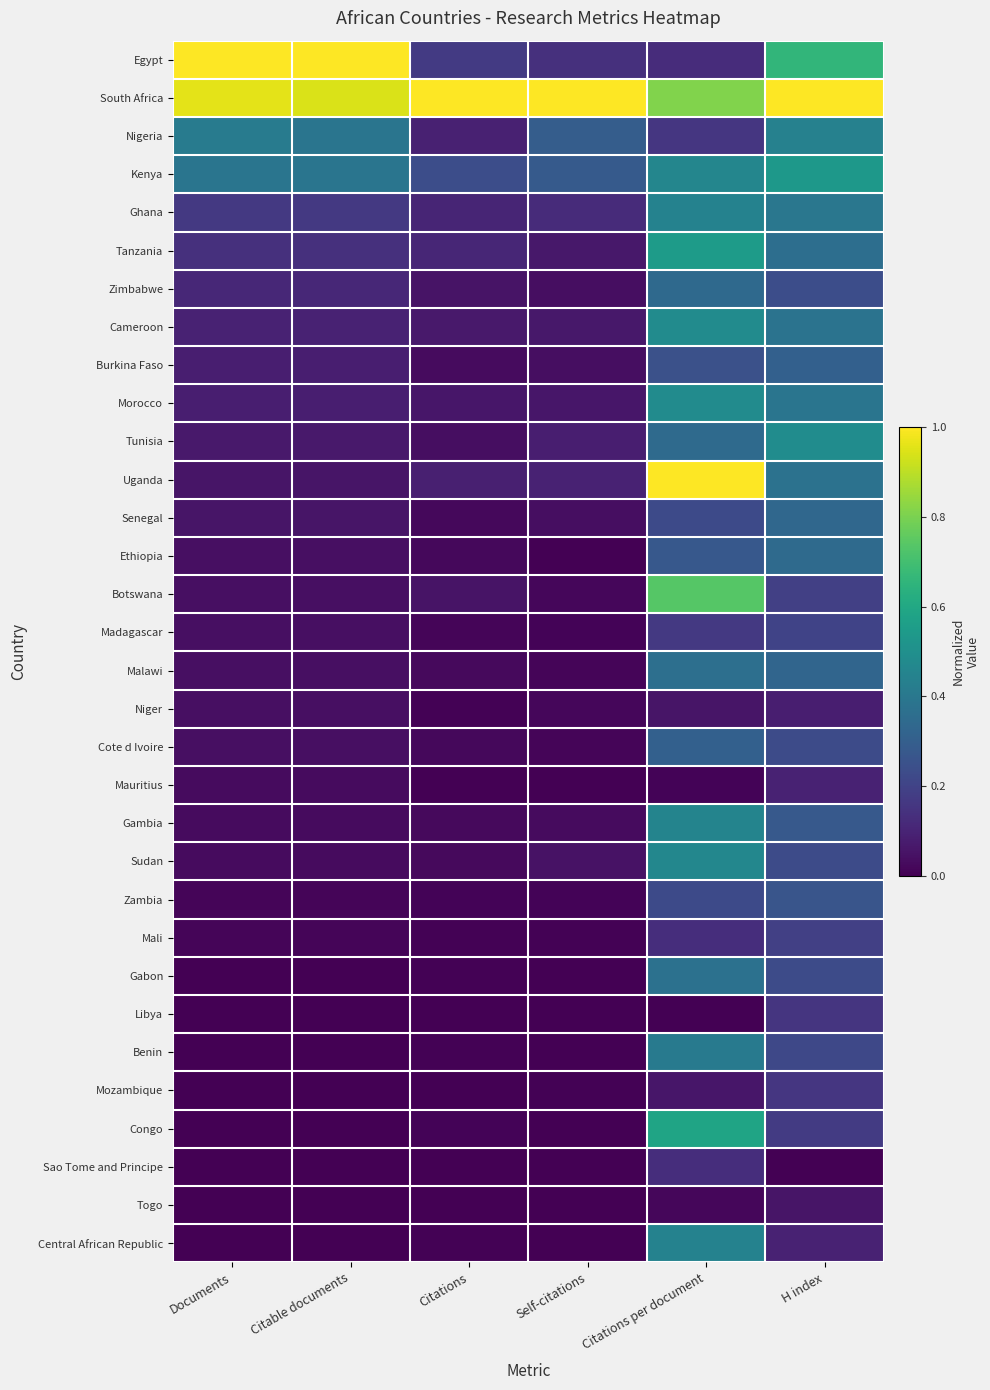

Reading left to right, extract all data points from this chart.

Egypt: Documents=1.0	Citable documents=1.0	Citations=0.2	Self-citations=0.1	Citations per document=0.1	H index=0.7
South Africa: Documents=1.0	Citable documents=0.9	Citations=1.0	Self-citations=1.0	Citations per document=0.8	H index=1.0
Nigeria: Documents=0.4	Citable documents=0.4	Citations=0.1	Self-citations=0.3	Citations per document=0.2	H index=0.4
Kenya: Documents=0.4	Citable documents=0.4	Citations=0.2	Self-citations=0.3	Citations per document=0.5	H index=0.5
Ghana: Documents=0.2	Citable documents=0.2	Citations=0.1	Self-citations=0.1	Citations per document=0.4	H index=0.4
Tanzania: Documents=0.1	Citable documents=0.1	Citations=0.1	Self-citations=0.1	Citations per document=0.5	H index=0.4
Zimbabwe: Documents=0.1	Citable documents=0.1	Citations=0.1	Self-citations=0.0	Citations per document=0.3	H index=0.2
Cameroon: Documents=0.1	Citable documents=0.1	Citations=0.1	Self-citations=0.1	Citations per document=0.5	H index=0.4
Burkina Faso: Documents=0.1	Citable documents=0.1	Citations=0.0	Self-citations=0.0	Citations per document=0.2	H index=0.3
Morocco: Documents=0.1	Citable documents=0.1	Citations=0.1	Self-citations=0.1	Citations per document=0.5	H index=0.4
Tunisia: Documents=0.1	Citable documents=0.1	Citations=0.0	Self-citations=0.1	Citations per document=0.3	H index=0.5
Uganda: Documents=0.1	Citable documents=0.1	Citations=0.1	Self-citations=0.1	Citations per document=1.0	H index=0.4
Senegal: Documents=0.1	Citable documents=0.1	Citations=0.0	Self-citations=0.0	Citations per document=0.2	H index=0.3
Ethiopia: Documents=0.0	Citable documents=0.0	Citations=0.0	Self-citations=0.0	Citations per document=0.3	H index=0.3
Botswana: Documents=0.0	Citable documents=0.0	Citations=0.1	Self-citations=0.0	Citations per document=0.7	H index=0.2
Madagascar: Documents=0.0	Citable documents=0.0	Citations=0.0	Self-citations=0.0	Citations per document=0.2	H index=0.2
Malawi: Documents=0.0	Citable documents=0.0	Citations=0.0	Self-citations=0.0	Citations per document=0.4	H index=0.3
Niger: Documents=0.0	Citable documents=0.0	Citations=0.0	Self-citations=0.0	Citations per document=0.1	H index=0.1
Cote d Ivoire: Documents=0.0	Citable documents=0.0	Citations=0.0	Self-citations=0.0	Citations per document=0.3	H index=0.2
Mauritius: Documents=0.0	Citable documents=0.0	Citations=0.0	Self-citations=0.0	Citations per document=0.0	H index=0.1
Gambia: Documents=0.0	Citable documents=0.0	Citations=0.0	Self-citations=0.0	Citations per document=0.5	H index=0.3
Sudan: Documents=0.0	Citable documents=0.0	Citations=0.0	Self-citations=0.1	Citations per document=0.5	H index=0.2
Zambia: Documents=0.0	Citable documents=0.0	Citations=0.0	Self-citations=0.0	Citations per document=0.2	H index=0.3
Mali: Documents=0.0	Citable documents=0.0	Citations=0.0	Self-citations=0.0	Citations per document=0.1	H index=0.2
Gabon: Documents=0.0	Citable documents=0.0	Citations=0.0	Self-citations=0.0	Citations per document=0.4	H index=0.2
Libya: Documents=0.0	Citable documents=0.0	Citations=0.0	Self-citations=0.0	Citations per document=0.0	H index=0.2
Benin: Documents=0.0	Citable documents=0.0	Citations=0.0	Self-citations=0.0	Citations per document=0.4	H index=0.2
Mozambique: Documents=0.0	Citable documents=0.0	Citations=0.0	Self-citations=0.0	Citations per document=0.1	H index=0.2
Congo: Documents=0.0	Citable documents=0.0	Citations=0.0	Self-citations=0.0	Citations per document=0.6	H index=0.2
Sao Tome and Principe: Documents=0.0	Citable documents=0.0	Citations=0.0	Self-citations=0.0	Citations per document=0.1	H index=0.0
Togo: Documents=0.0	Citable documents=0.0	Citations=0.0	Self-citations=0.0	Citations per document=0.0	H index=0.1
Central African Republic: Documents=0.0	Citable documents=0.0	Citations=0.0	Self-citations=0.0	Citations per document=0.4	H index=0.1